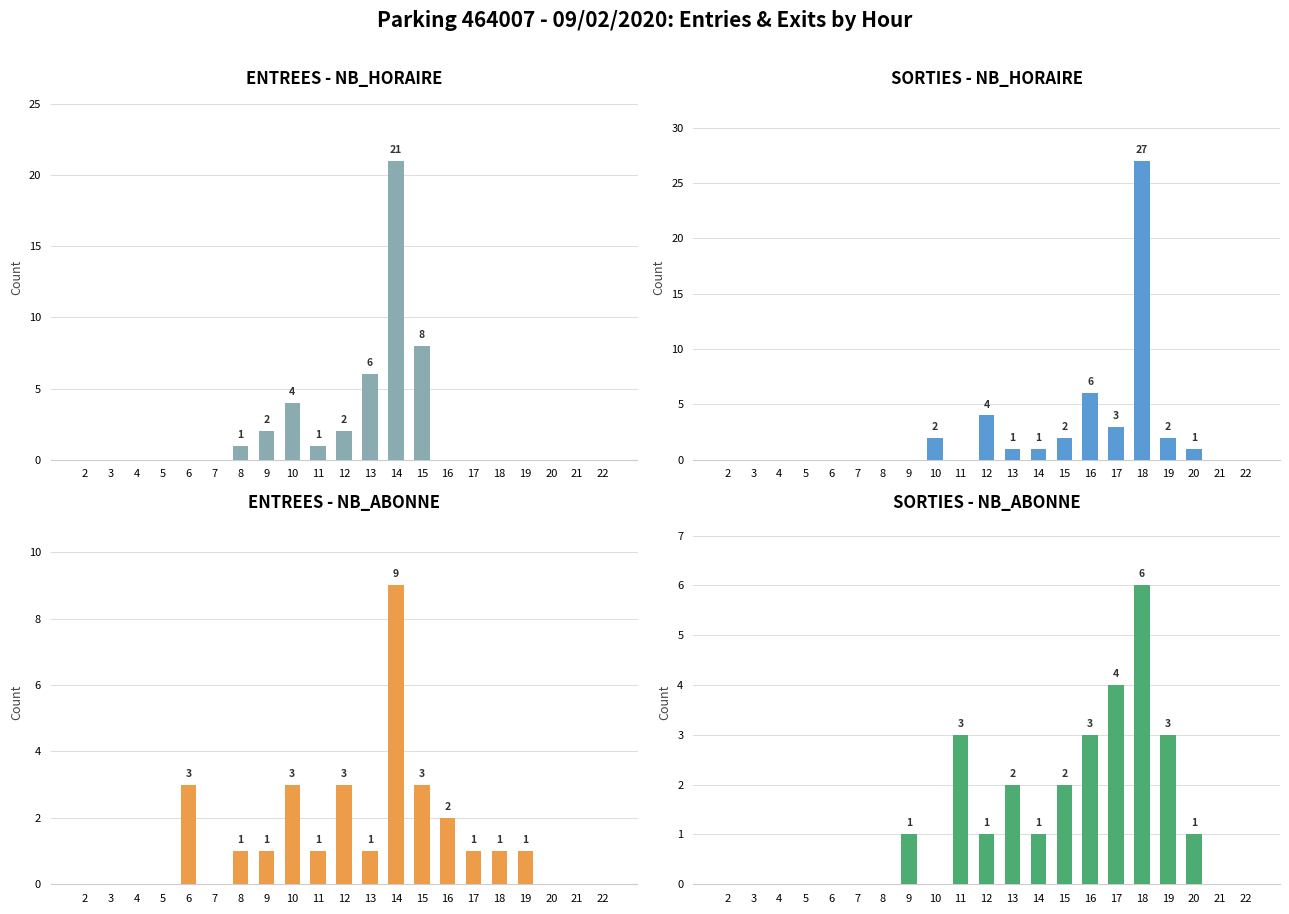

How many bars are there in total?

84